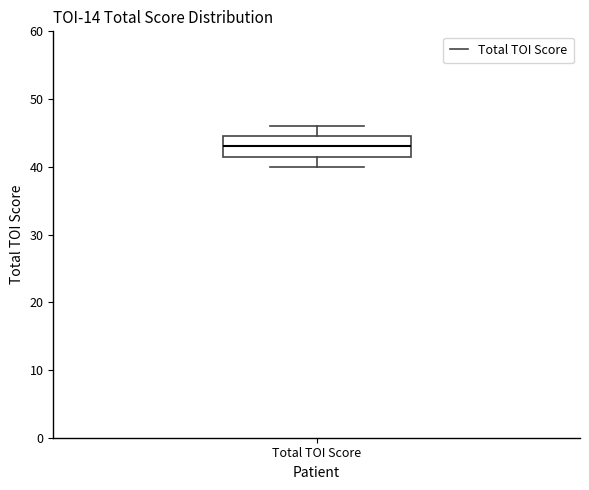

Where does the median line of the box for Total TOI Score sit on the y-axis? The values are not printed on the chart, so give them approximately, as read against the axis.

43